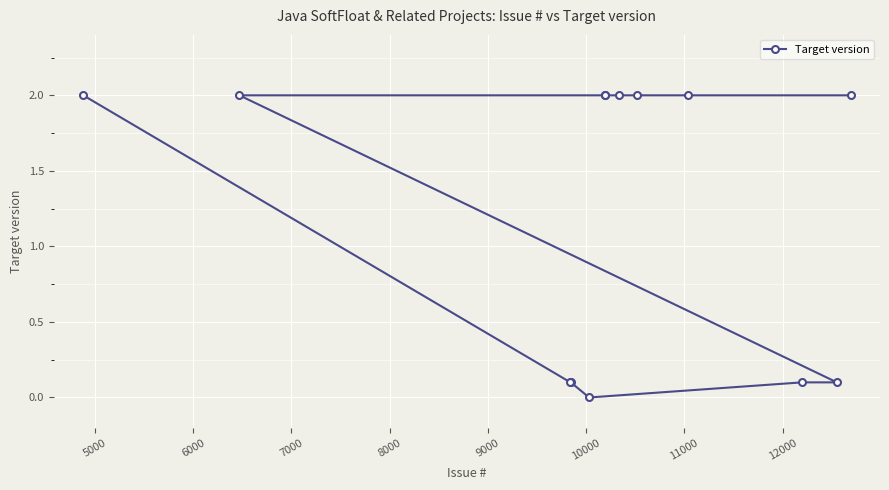

Reading right to left, transcribe all the data shown in this chart.

2.0	0.1	0.1	2.0	2.0	2.0	2.0	2.0	0.0	0.1	0.1	2.0	2.0